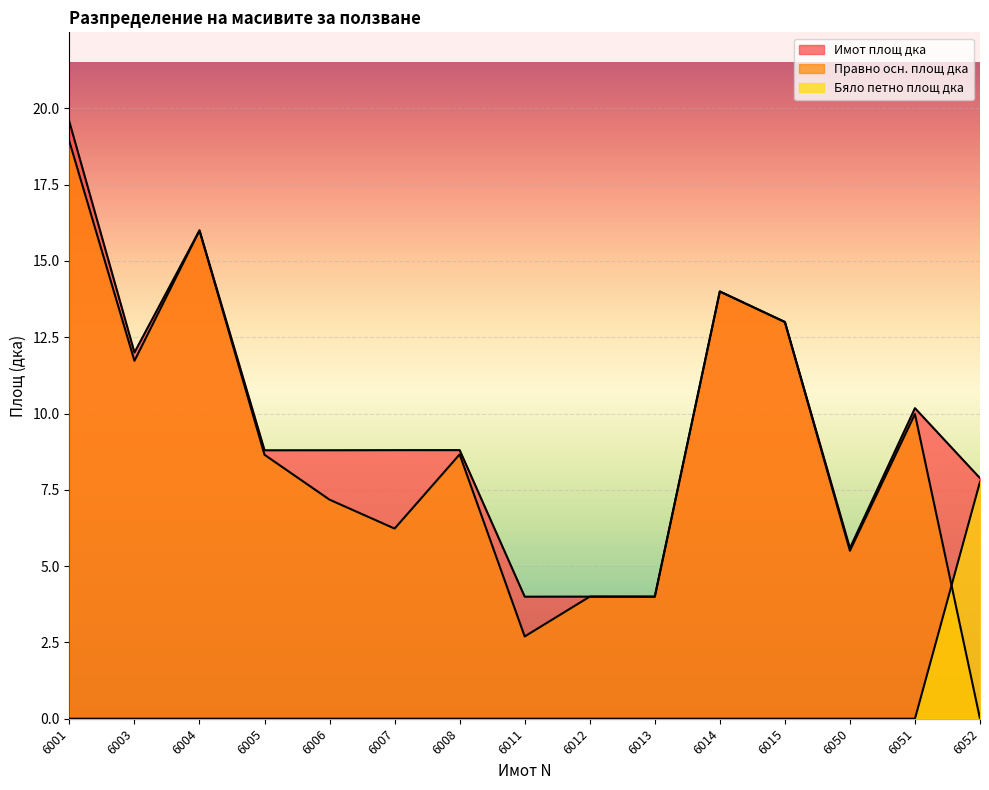

Count the Бяло петно площ дка values in the range 0 to 1.

14